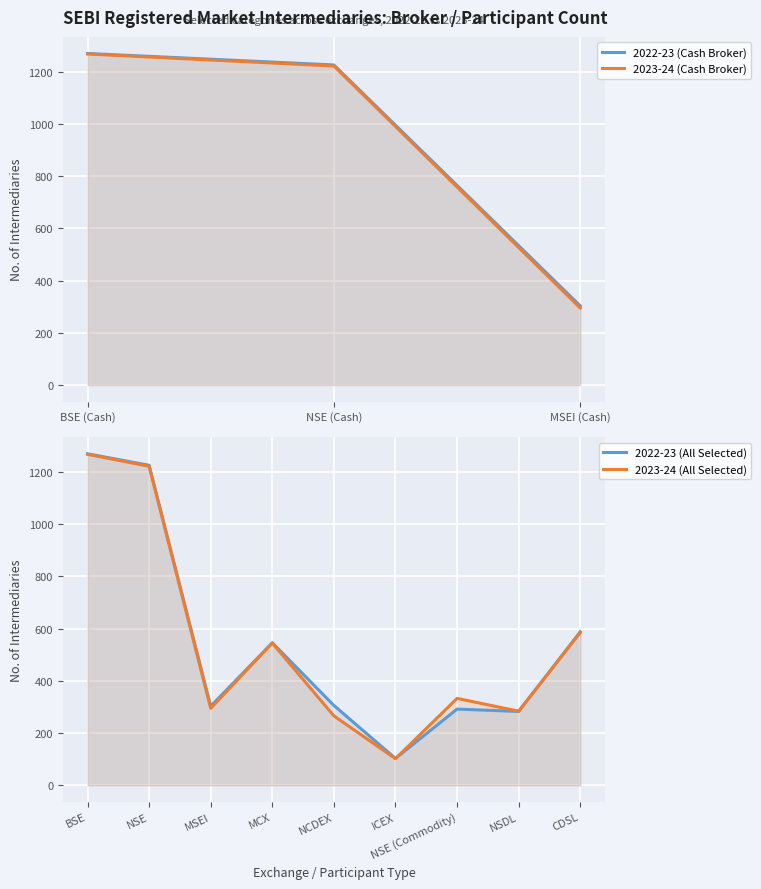

Reading left to right, extract all data points from this chart.

2022-23: BSE=1270	NSE=1226	MSEI=303	MCX=546	NCDEX=306	ICEX=103	NSE (Commodity)=292	NSDL=283	CDSL=588
2023-24: BSE=1268	NSE=1222	MSEI=295	MCX=545	NCDEX=266	ICEX=102	NSE (Commodity)=333	NSDL=284	CDSL=585